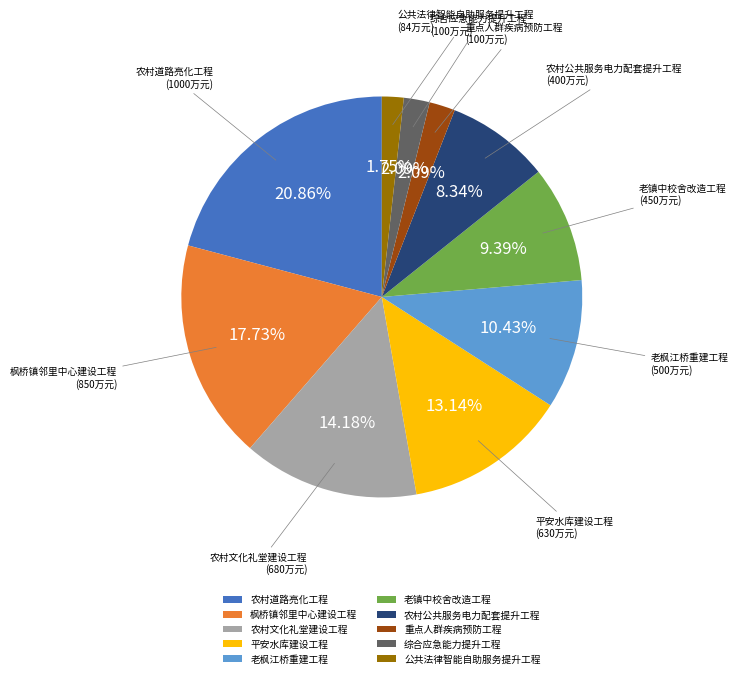

Does 综合应急能力提升工程 account for over 50% of the chart?

No